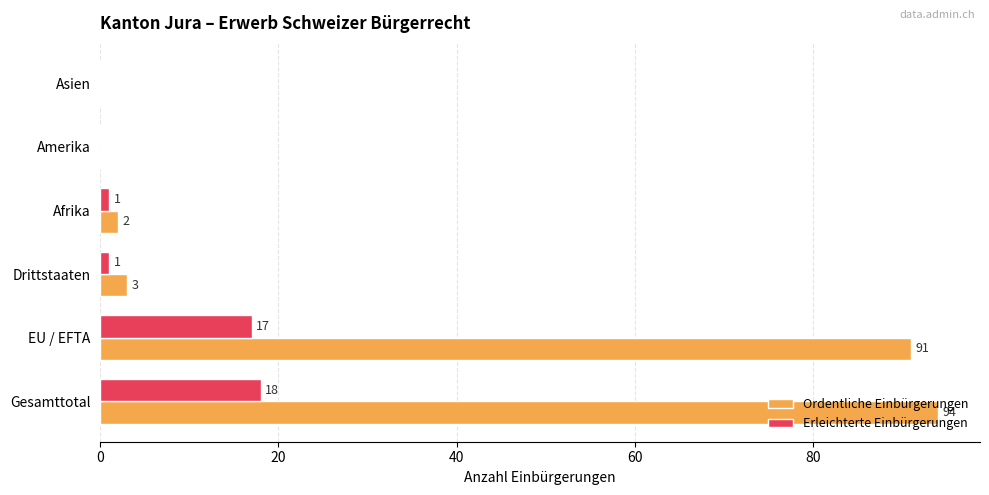

What is the sum of all Erleichterte Einbürgerungen values?

37